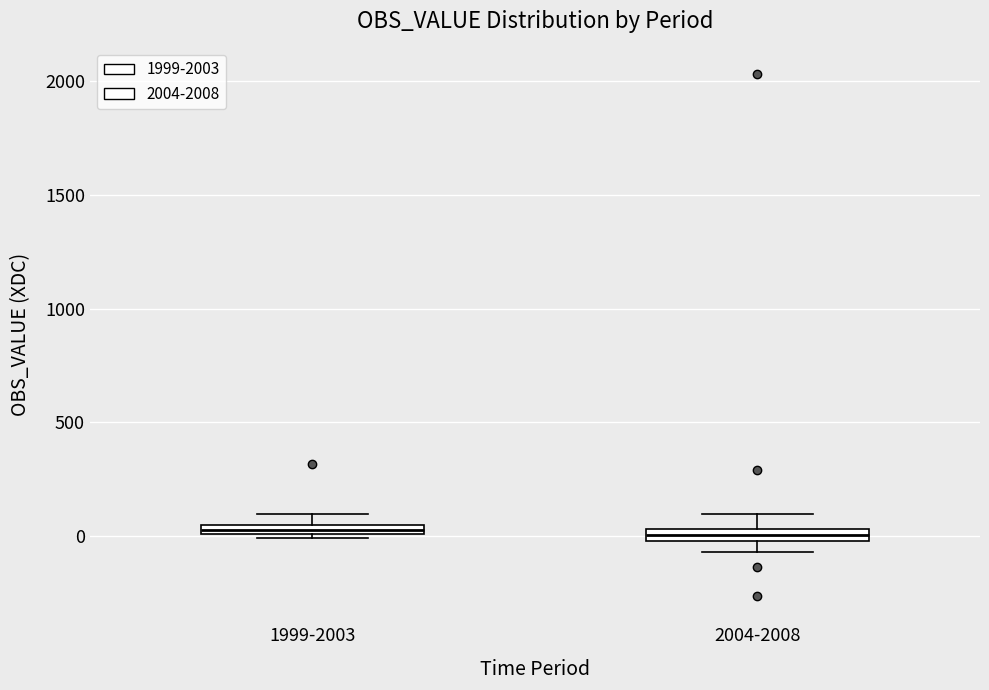

Where does the lower whisker of the box for 2004-2008 end on the y-axis? The values are not printed on the chart, so give them approximately, as read against the axis.

-50